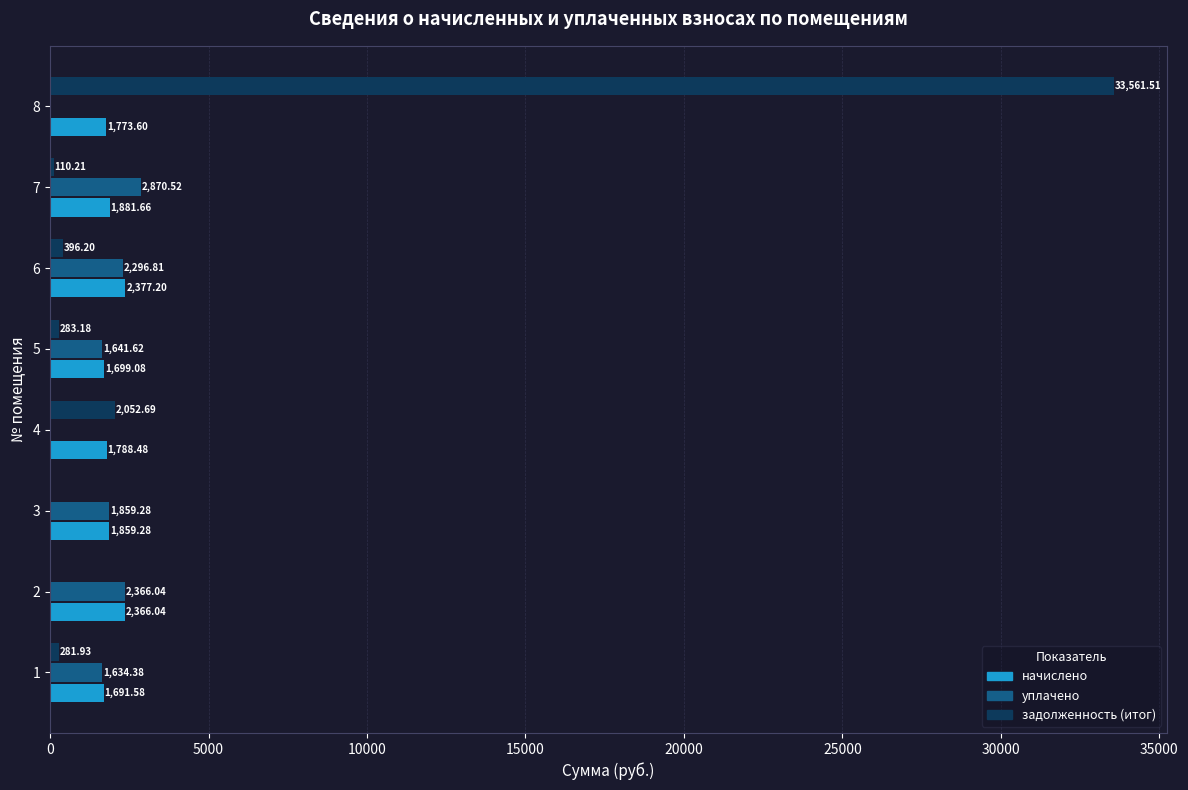

Which series has the widest spread of values?

задолженность (итог)